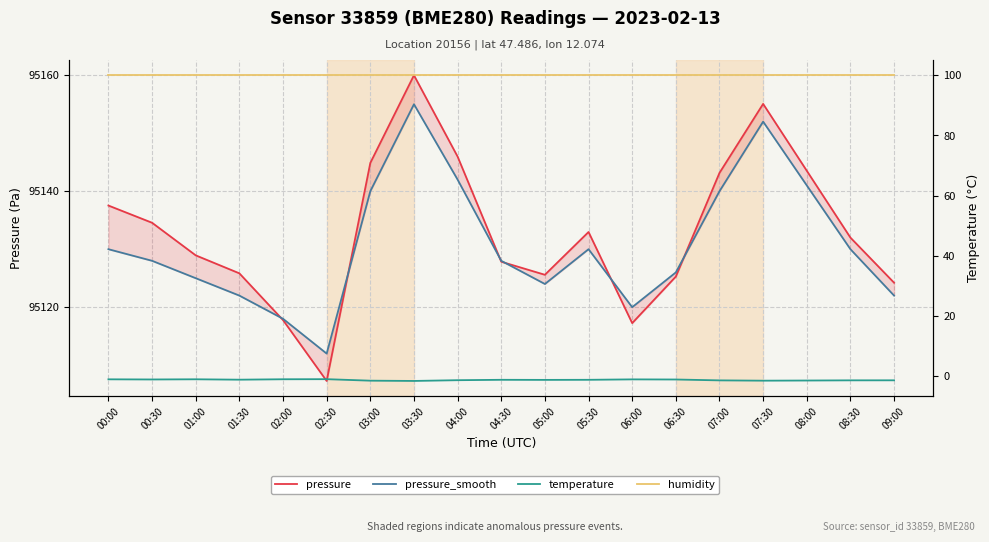

Which series has the largest total across all categories?

pressure